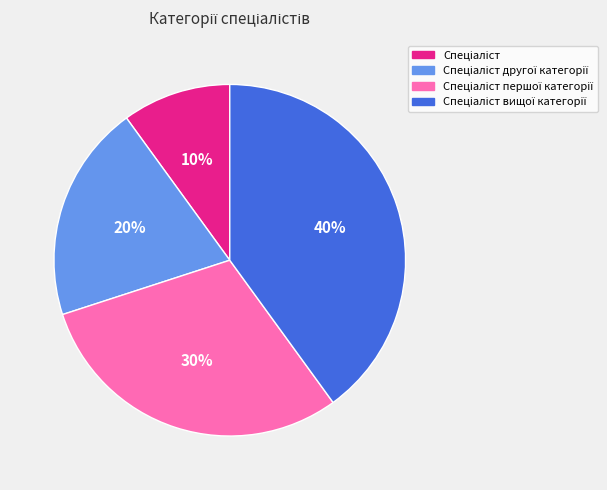

How many segments does this pie chart have?

4